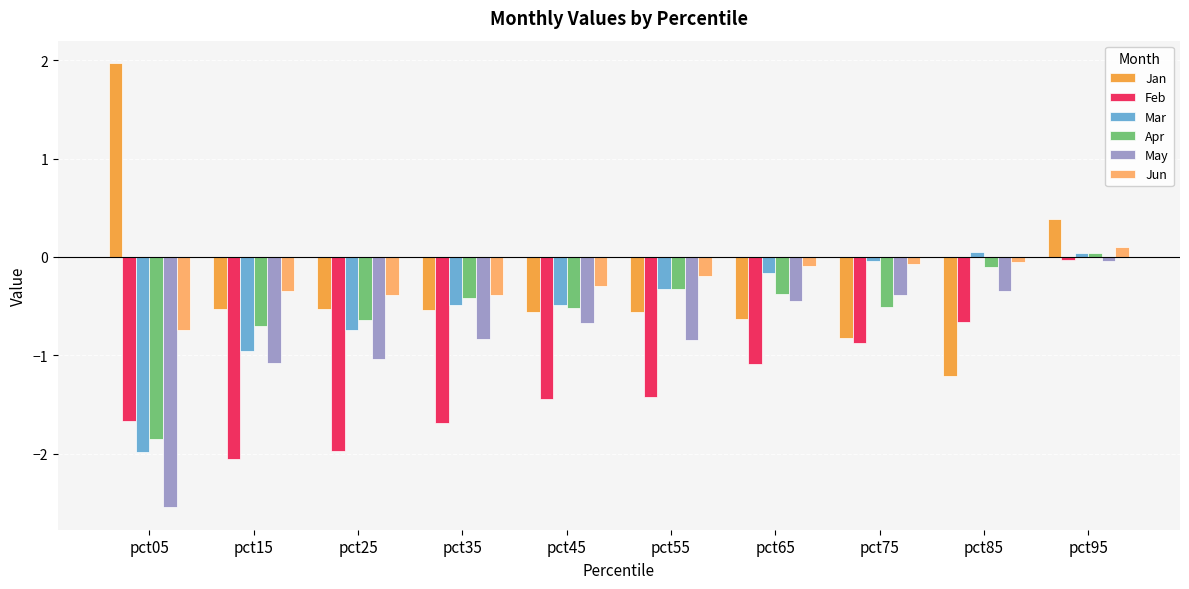

What is the lowest value of the Jan series?

-1.2